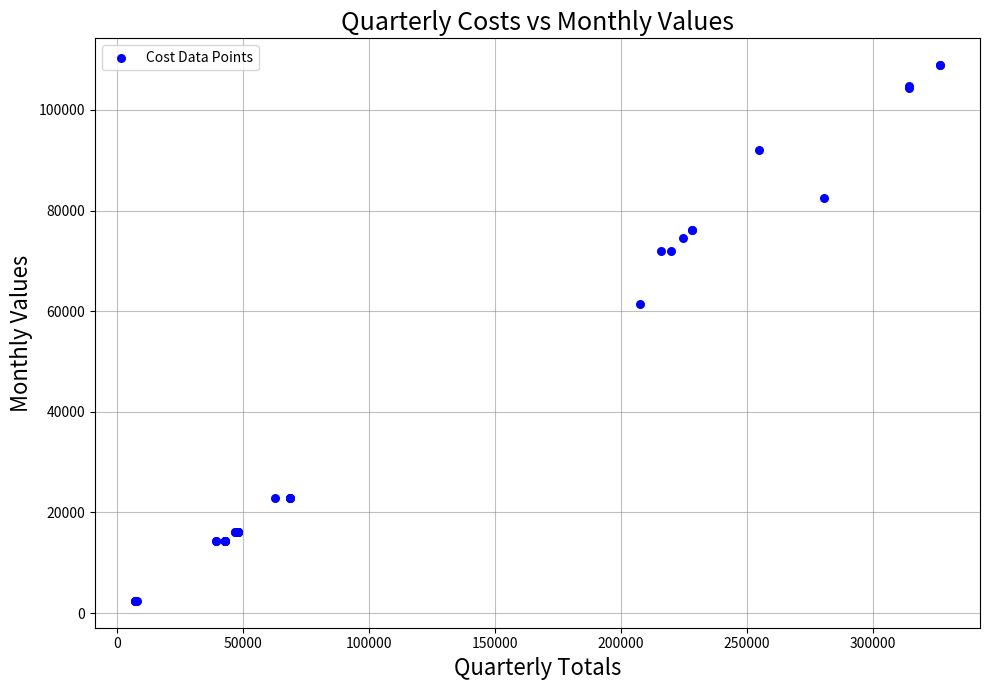

What Y value in the scatter plot is closest to 55652?

61485.2